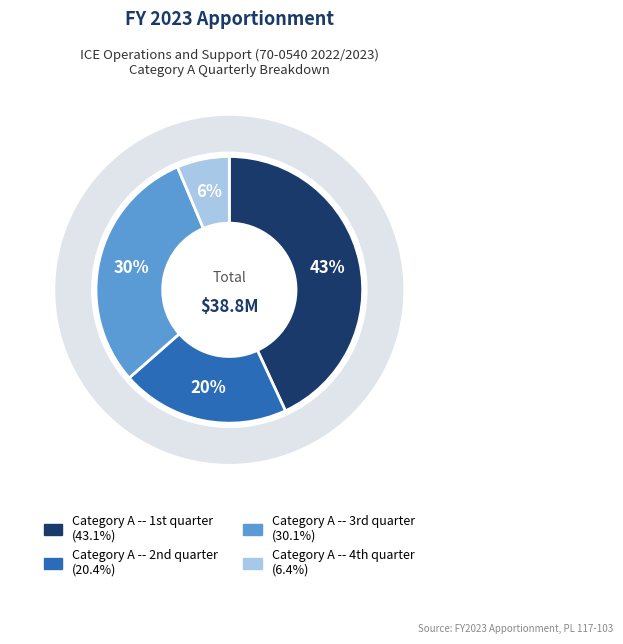

Which category has the smallest portion of the pie?

Category A -- 4th quarter